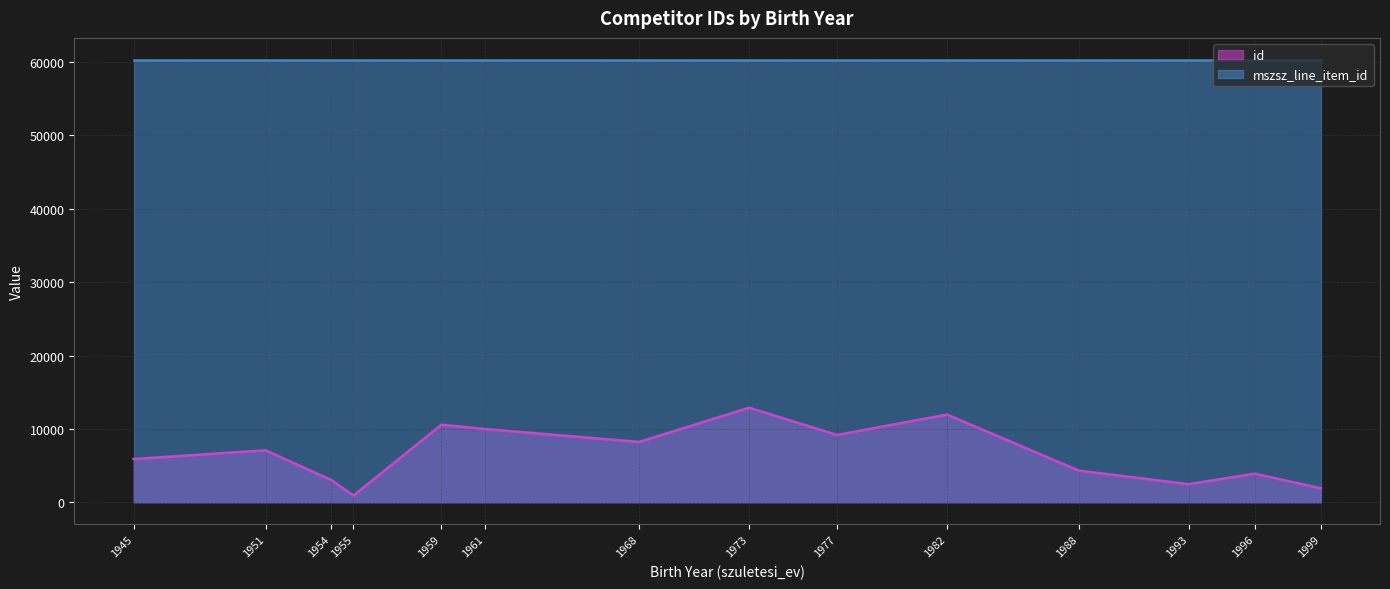

How many values exceed 7094?

6